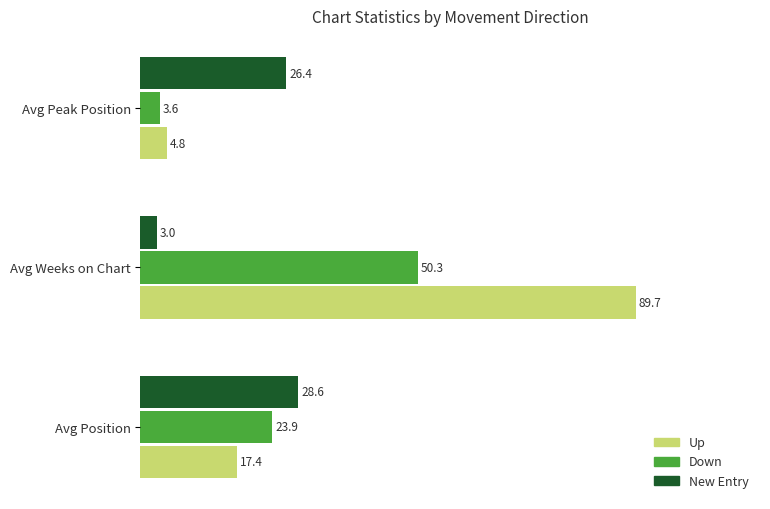

True or false: New Entry has a value of 17.8 at Avg Peak Position.

False